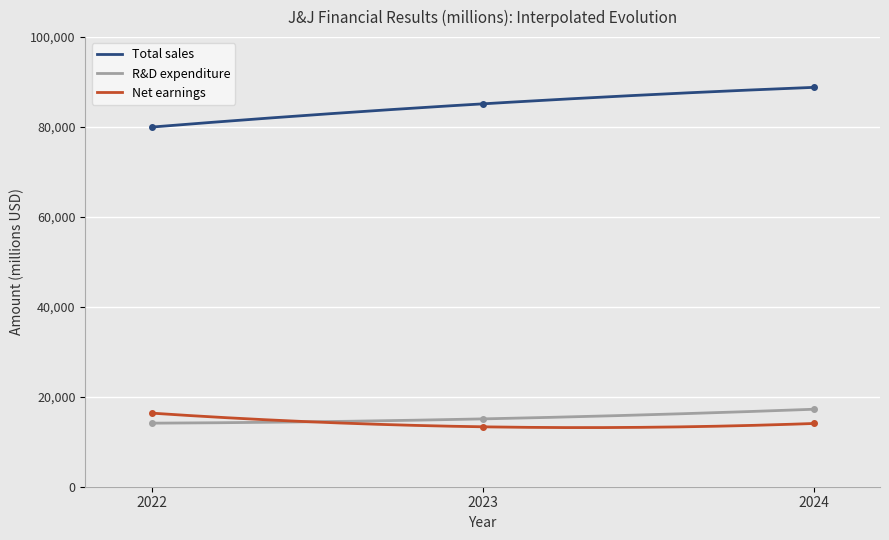

What is the value of the Total sales point at the 1st from the left?

79990